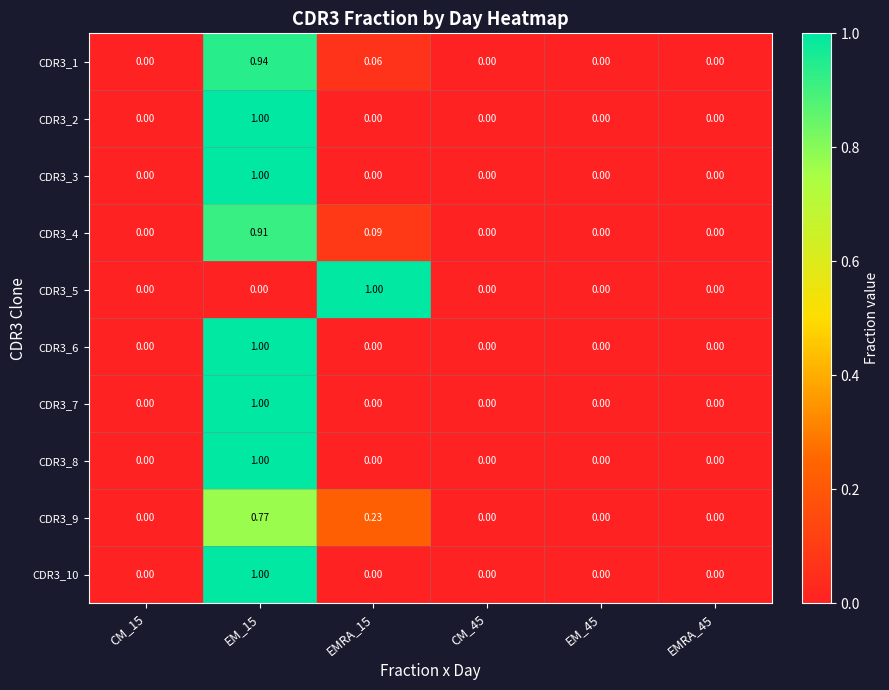

Is the value of CDR3_6 at EMRA_15 greater than the value of CDR3_8 at EM_15?

No